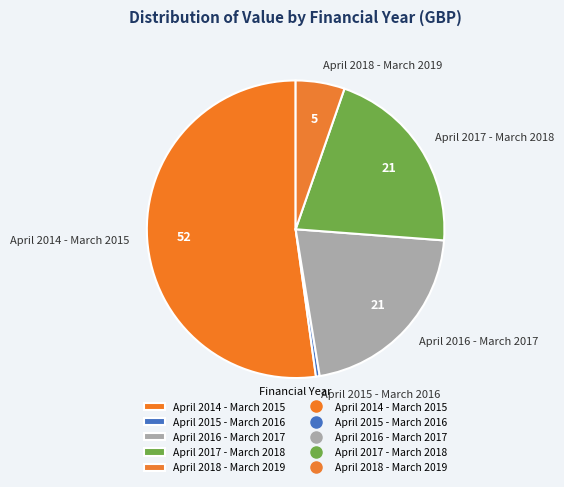

Is April 2018 - March 2019 the majority of the pie?

No